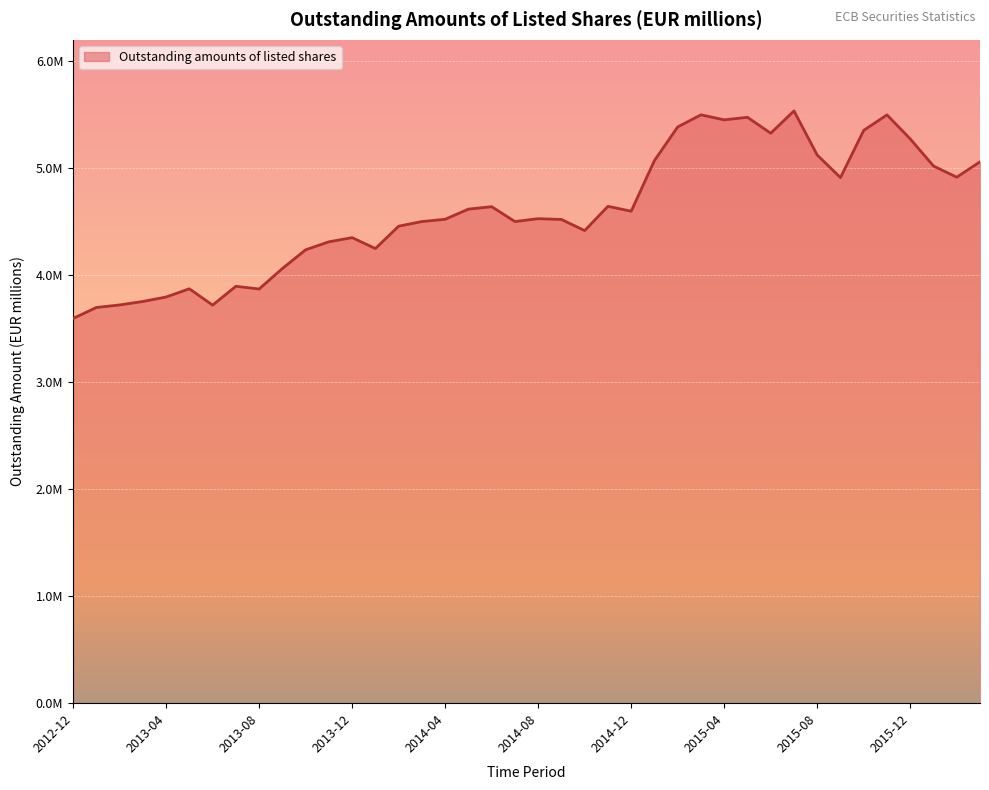

What is the label of the 14th point from the left?

2014-01